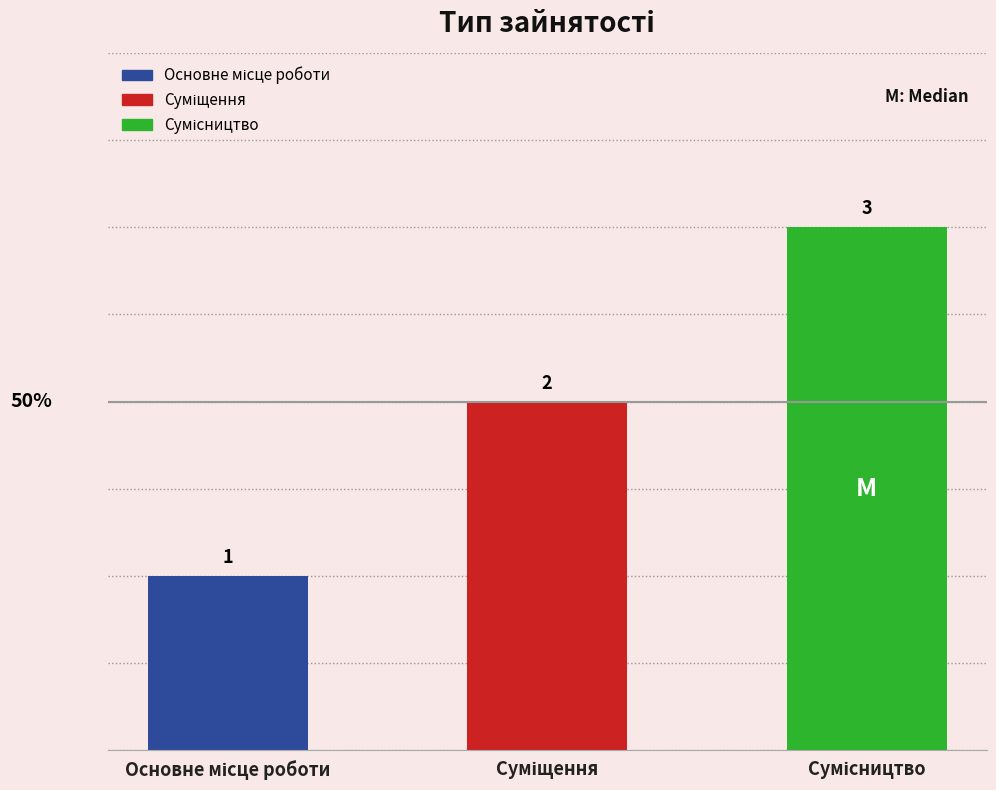

Reading left to right, extract all data points from this chart.

1	2	3